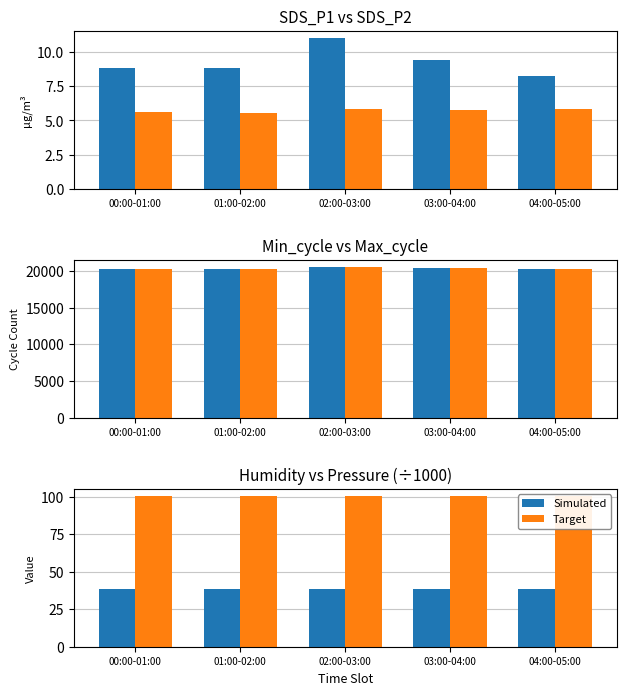

Rank the series at 00:00-01:00 from lowest to highest value.

Simulated, Target